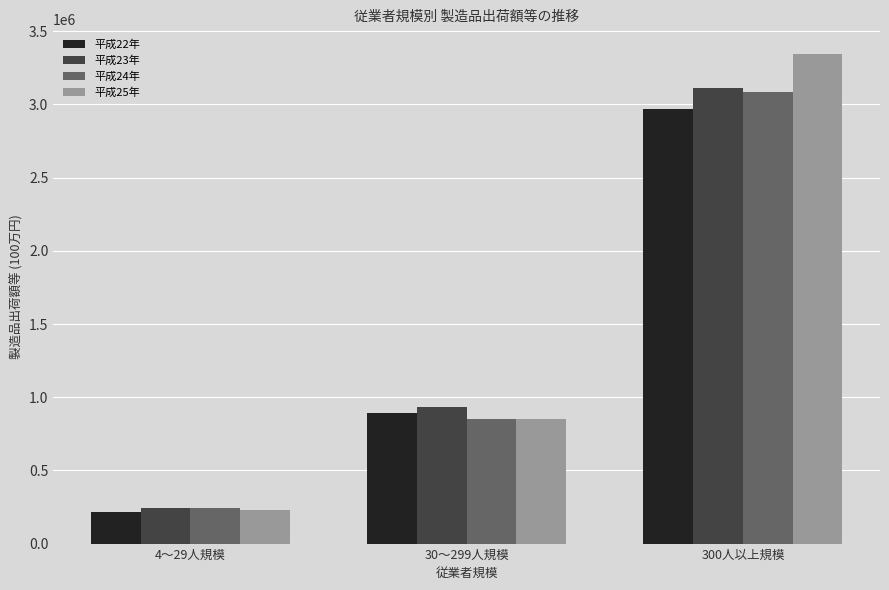

How many groups of bars are there?

3